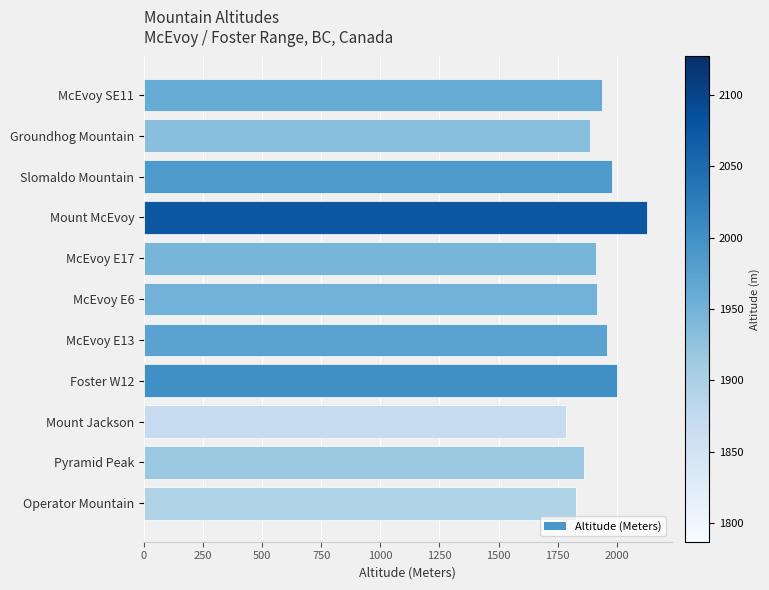

Read the value at McEvoy E13, to the nearest 5.

1960